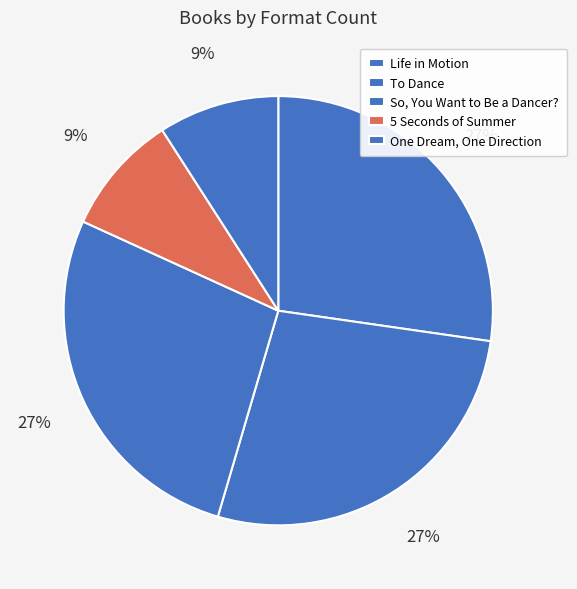

To the nearest percent, what portion does So, You Want to Be a Dancer? represent?

27%